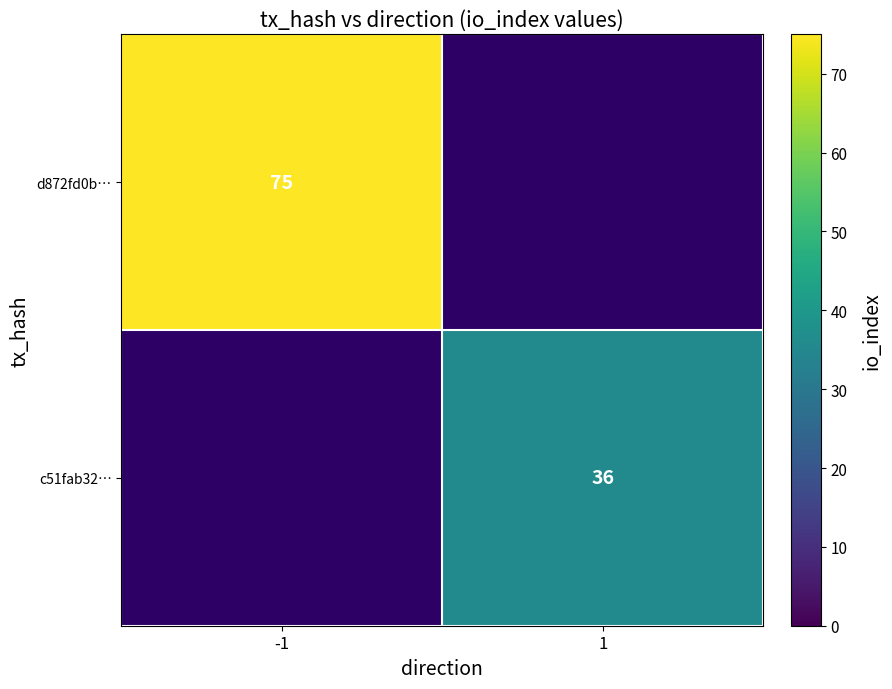

The value of d872fd0b… at -1 is 133.4. True or false?

False